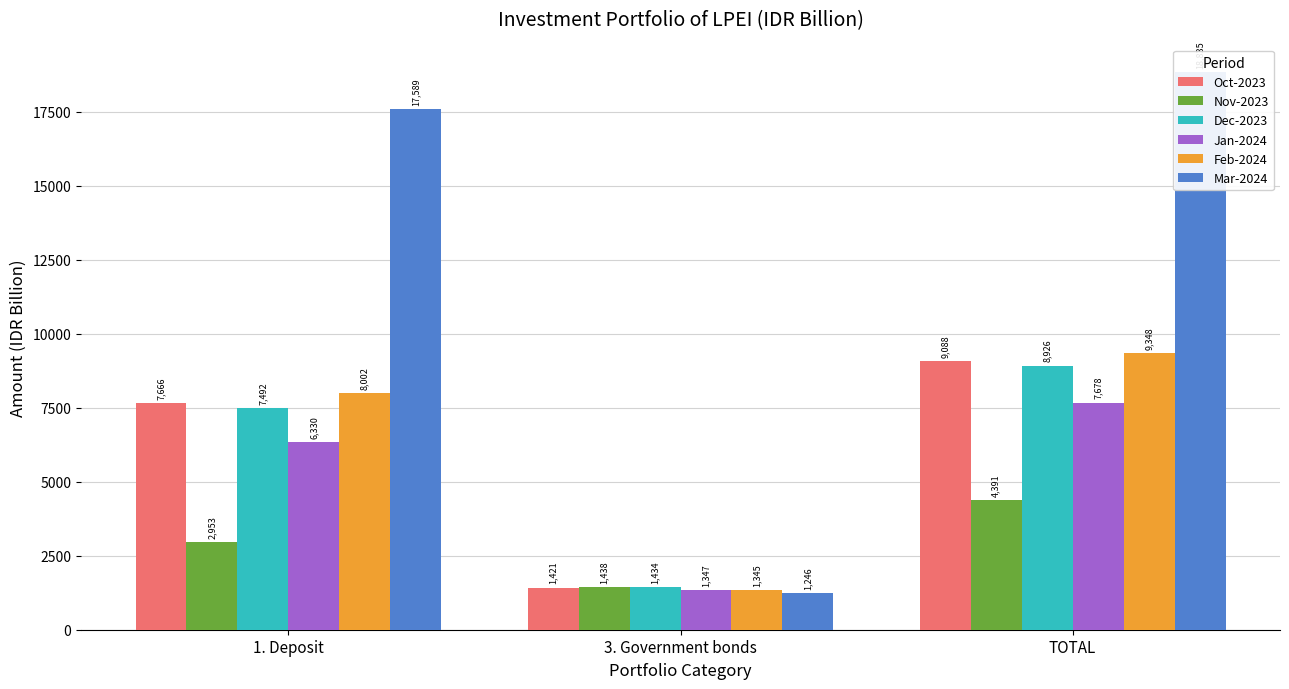

How many bars are there in each group?

6